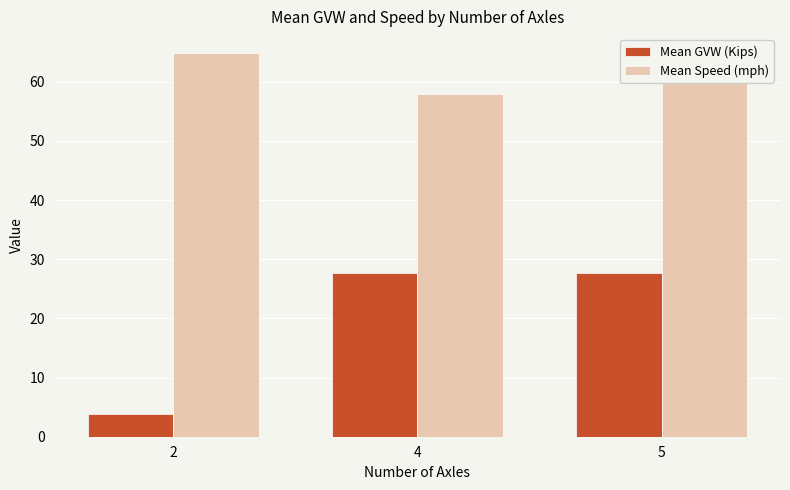

What are all the series names shown in the legend?

Mean GVW (Kips), Mean Speed (mph)